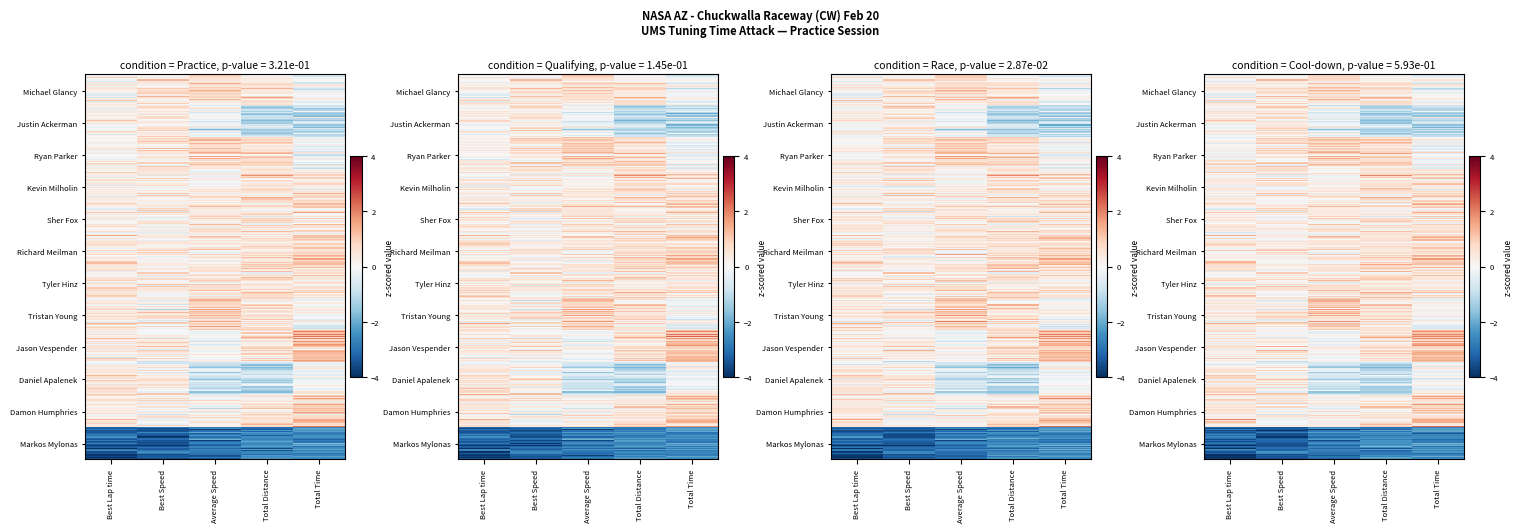

Which has a higher value, Best Lap time or Best Speed?

Best Speed